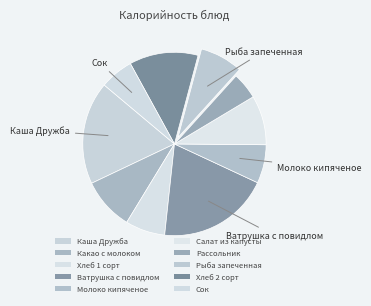

To the nearest percent, what is the difference between the largest and smallest slice percentages?

15%